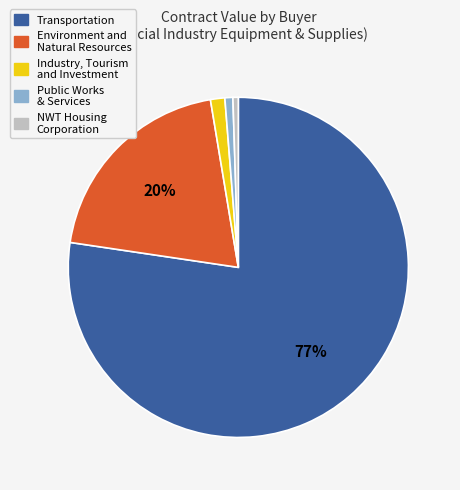

Does any single category account for the majority?

Yes